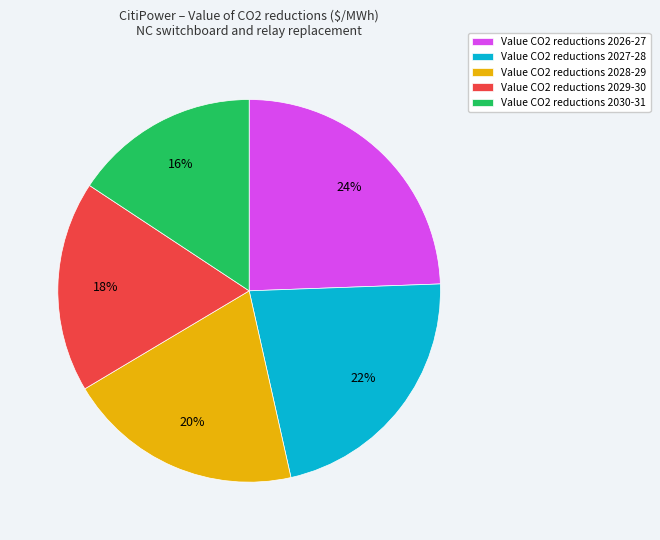

To the nearest percent, what portion does Value CO2 reductions 2026-27 represent?

24%